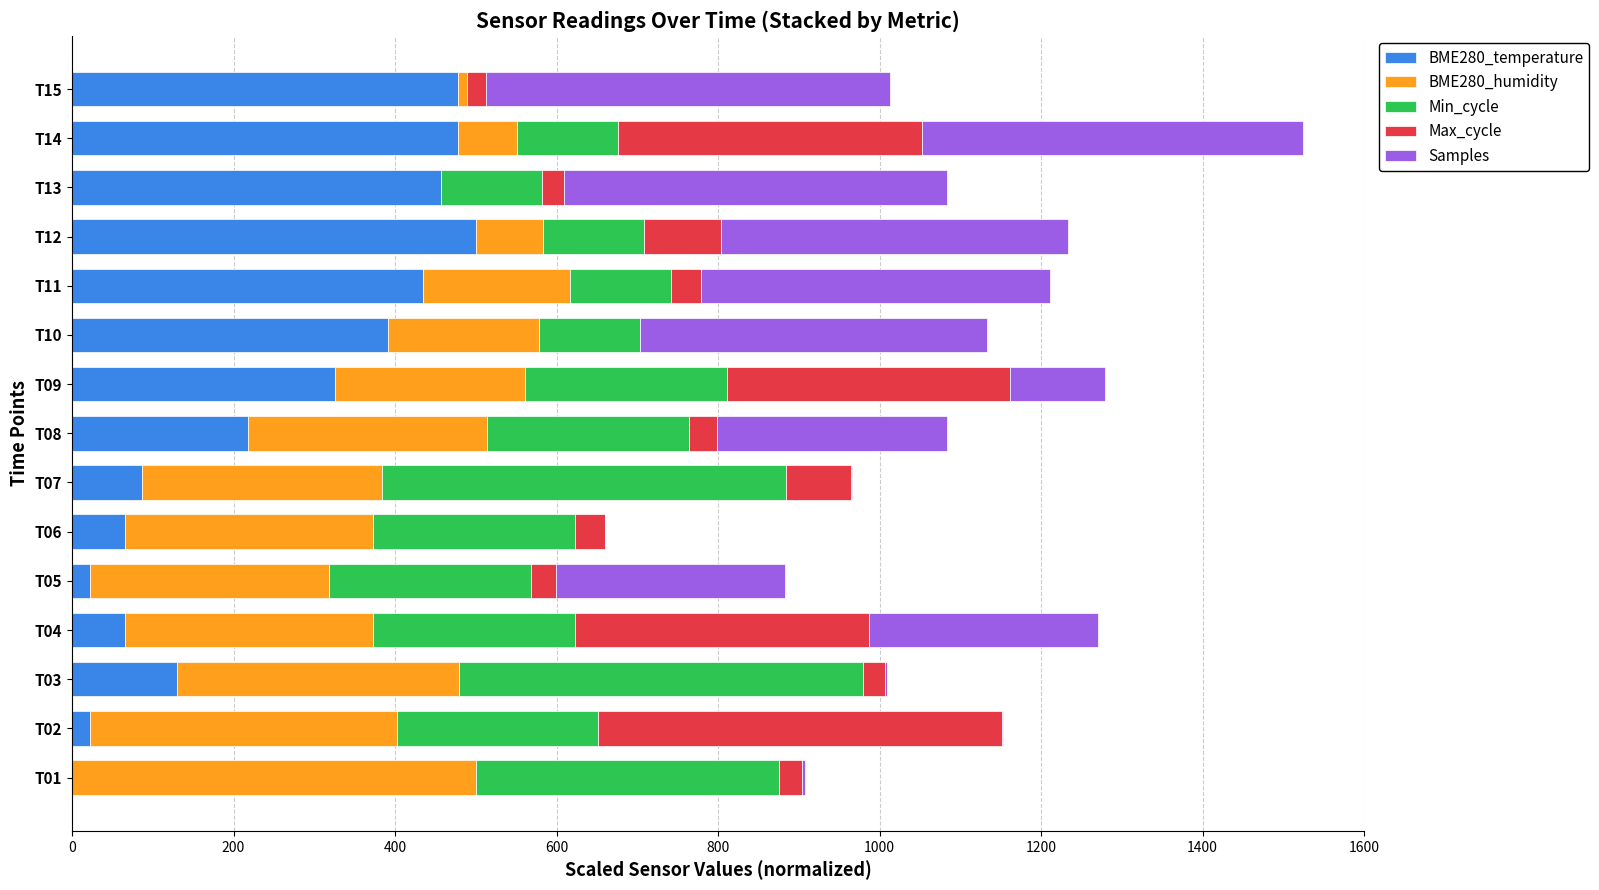

How many values in the BME280_temperature series exceed 217?

8